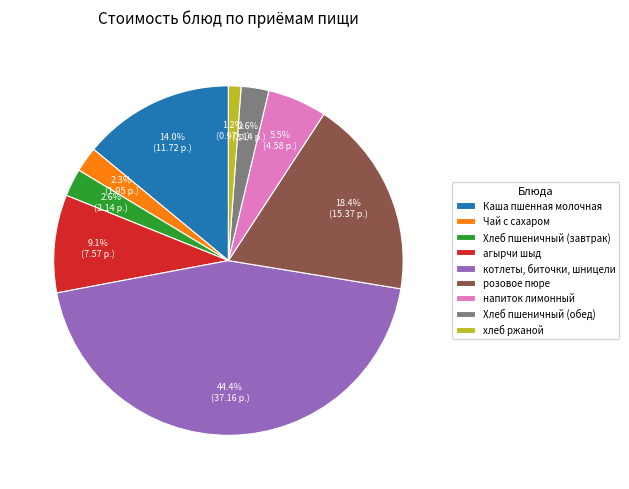

Does котлеты, биточки, шницели account for over 50% of the chart?

No